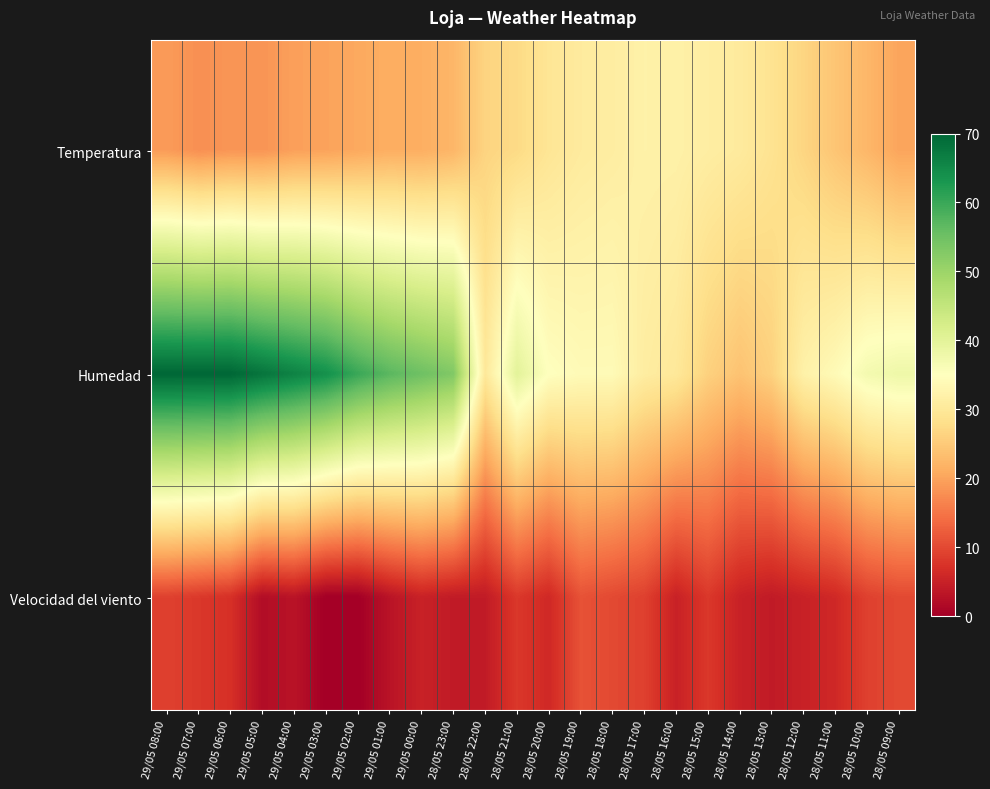

Rank the series at 29/05 02:00 from highest to lowest value.

Humedad, Temperatura, Velocidad del viento